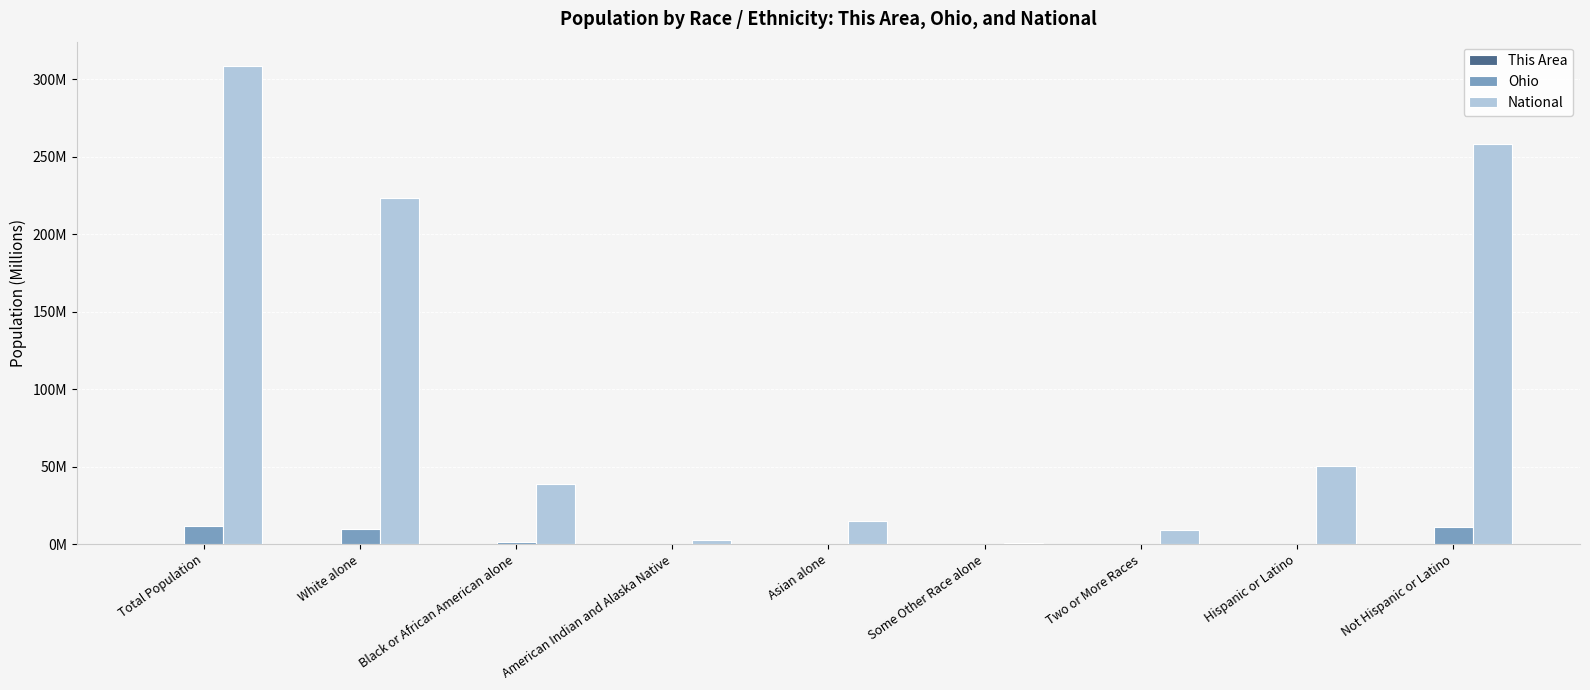

Which series changed the most between Asian alone and Two or More Races?

National